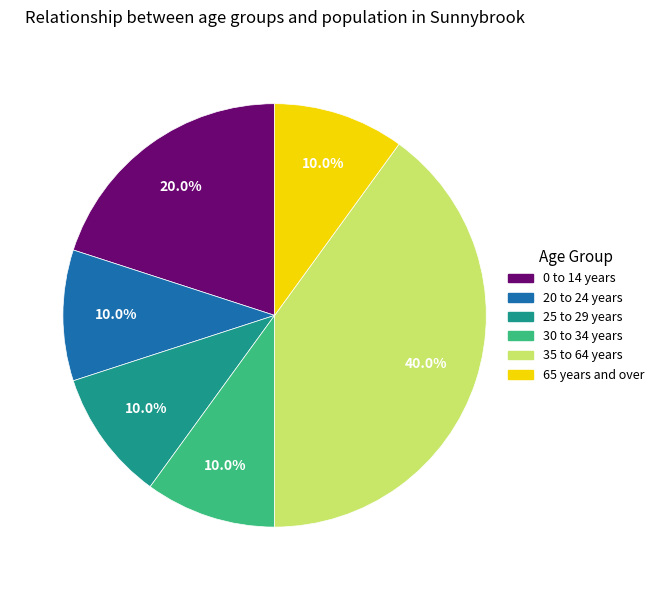

Is there any slice that represents more than half of the pie?

No